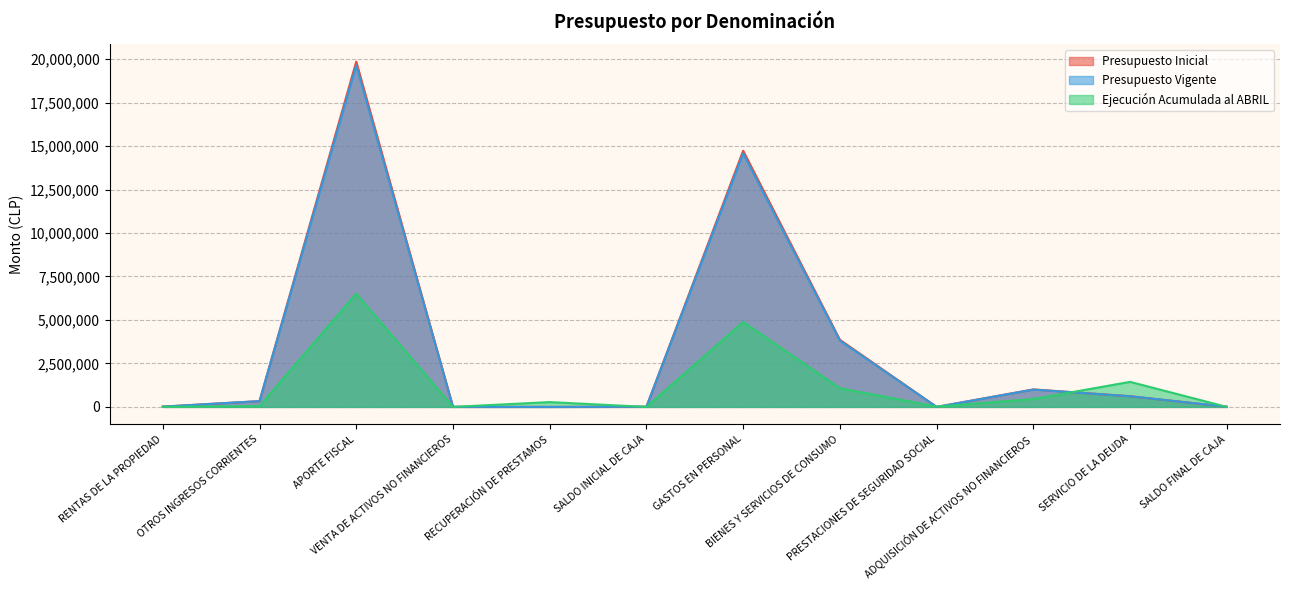

At which label is Ejecución Acumulada al ABRIL closest to 3254052?

GASTOS EN PERSONAL